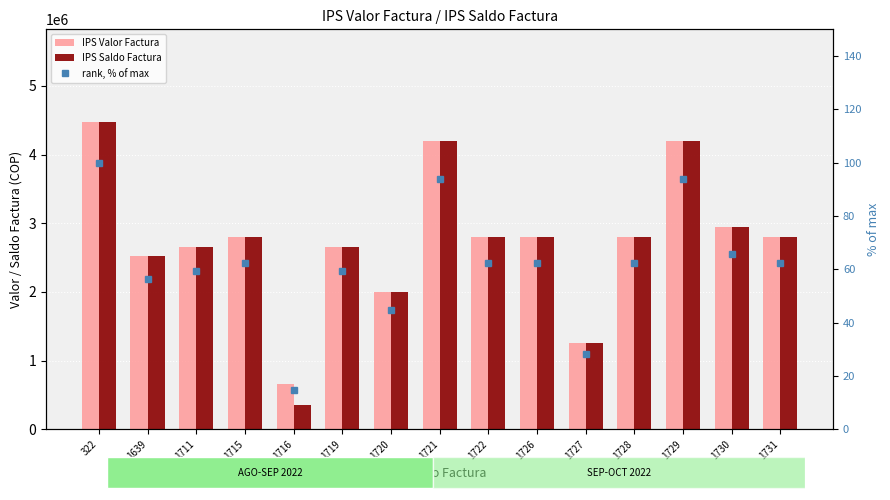

Reading left to right, extract all data points from this chart.

IPS Valor Factura: 4480000.0	2520000.0	2660000.0	2800000.0	651984.0	2660000.0	1995000.0	4200000.0	2800000.0	2800000.0	1260000.0	2800000.0	4200000.0	2940000.0	2800000.0
IPS Saldo Factura: 4480000.0	2520000.0	2660000.0	2800000.0	355320.0	2660000.0	1995000.0	4200000.0	2800000.0	2800000.0	1260000.0	2800000.0	4200000.0	2940000.0	2800000.0
rank, % of max: 100.0	56.2	59.4	62.5	14.6	59.4	44.5	93.8	62.5	62.5	28.1	62.5	93.8	65.6	62.5